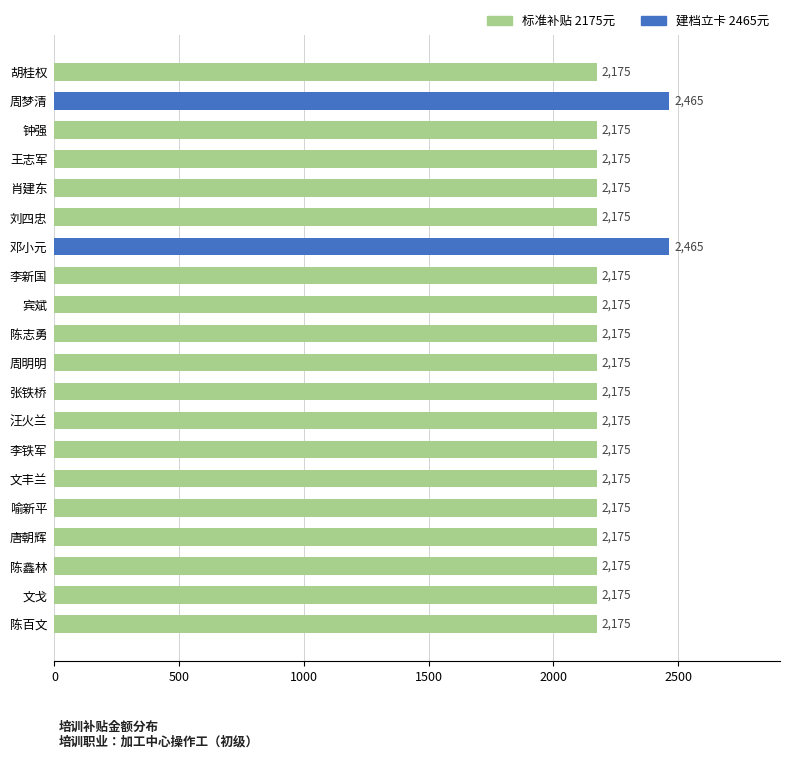

Read the value at 唐朝辉.

2175